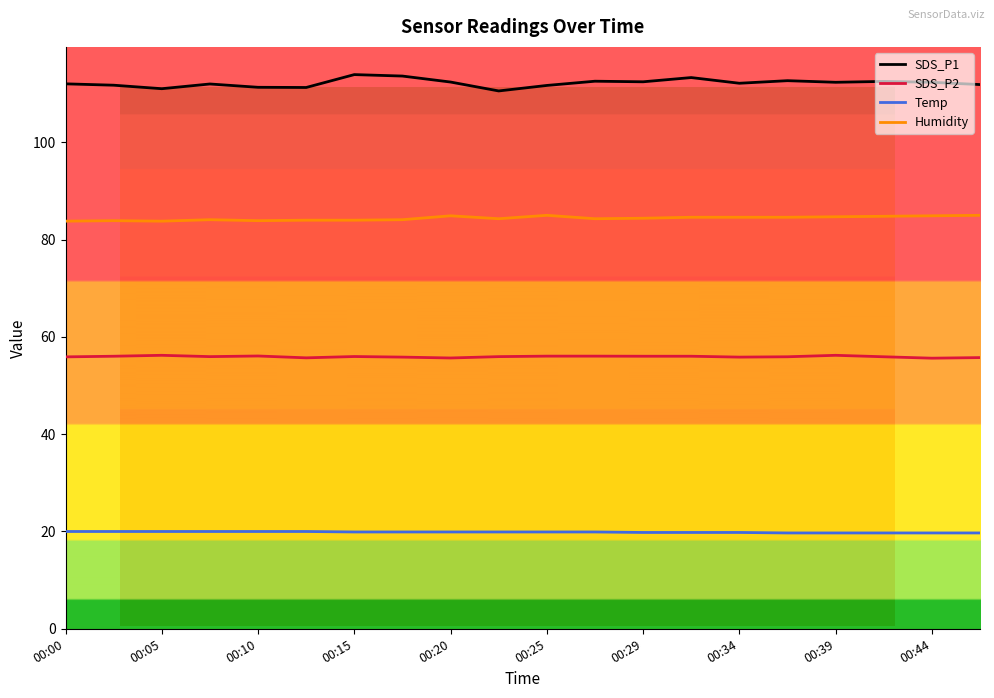

Which series has the largest range (max minus min)?

SDS_P1